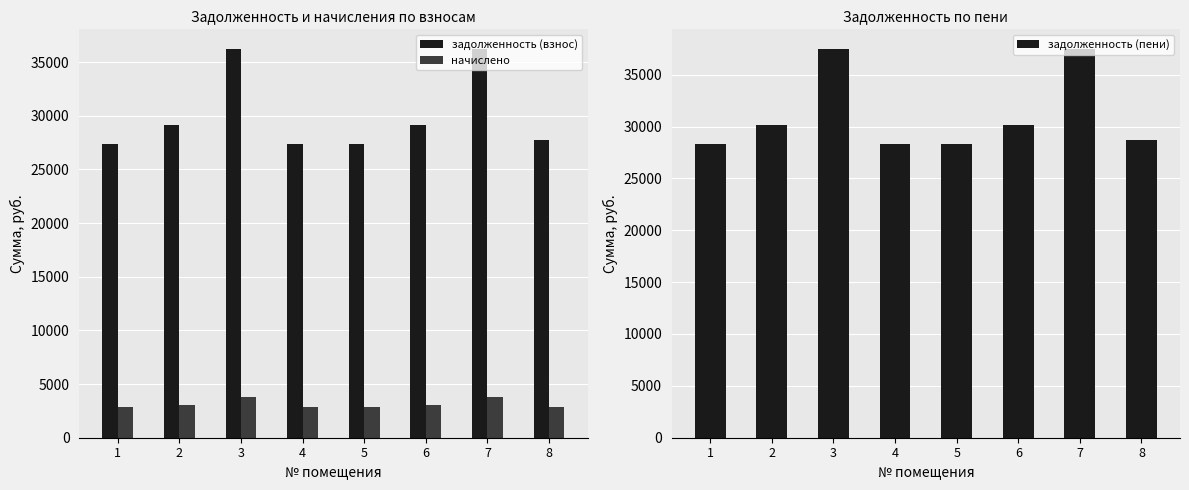

Reading left to right, extract all data points from this chart.

задолженность (взнос): 1=27368.9	2=29170.3	3=36237.6	4=27368.9	5=27368.9	6=29170.3	7=36237.6	8=27715.2
начислено: 1=2844.0	2=3031.2	3=3765.6	4=2844.0	5=2844.0	6=3031.2	7=3765.6	8=2880.0
задолженность (пени): 1=28316.9	2=30180.7	3=37492.8	4=28316.9	5=28316.9	6=30180.7	7=37492.8	8=28675.2